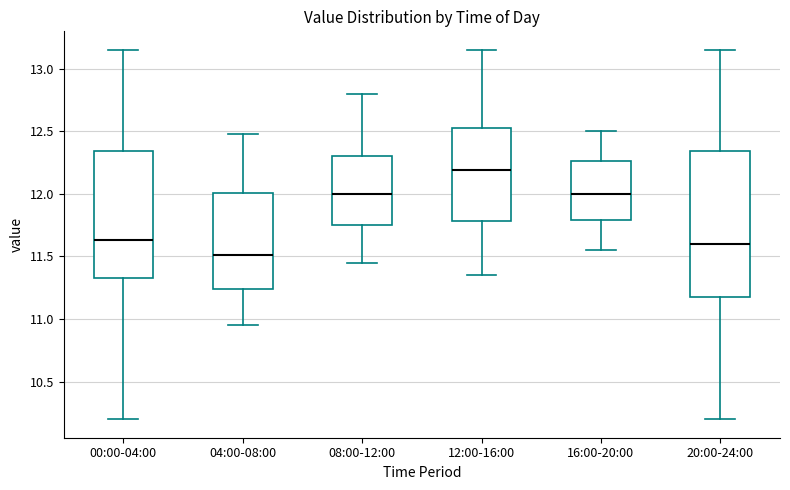

Reading left to right, transcribe this box plot: for each box, give where its median line is, the range the box spans, and where its two whiskers end, as read against the y-axis. The values are not printed on the chart, so give them approximately, as read against the axis.

00:00-04:00: median 11.65, box 11.35 to 12.35, whiskers 10.20 to 13.15
04:00-08:00: median 11.50, box 11.25 to 12.00, whiskers 10.95 to 12.50
08:00-12:00: median 12.00, box 11.75 to 12.30, whiskers 11.45 to 12.80
12:00-16:00: median 12.20, box 11.80 to 12.55, whiskers 11.35 to 13.15
16:00-20:00: median 12.00, box 11.80 to 12.25, whiskers 11.55 to 12.50
20:00-24:00: median 11.60, box 11.15 to 12.35, whiskers 10.20 to 13.15